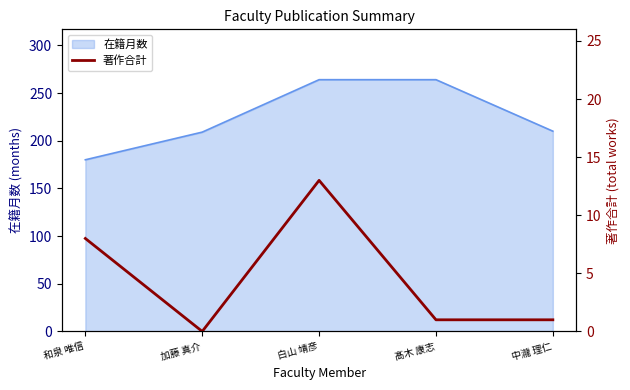

What position from the left is 白山 靖彦?

3